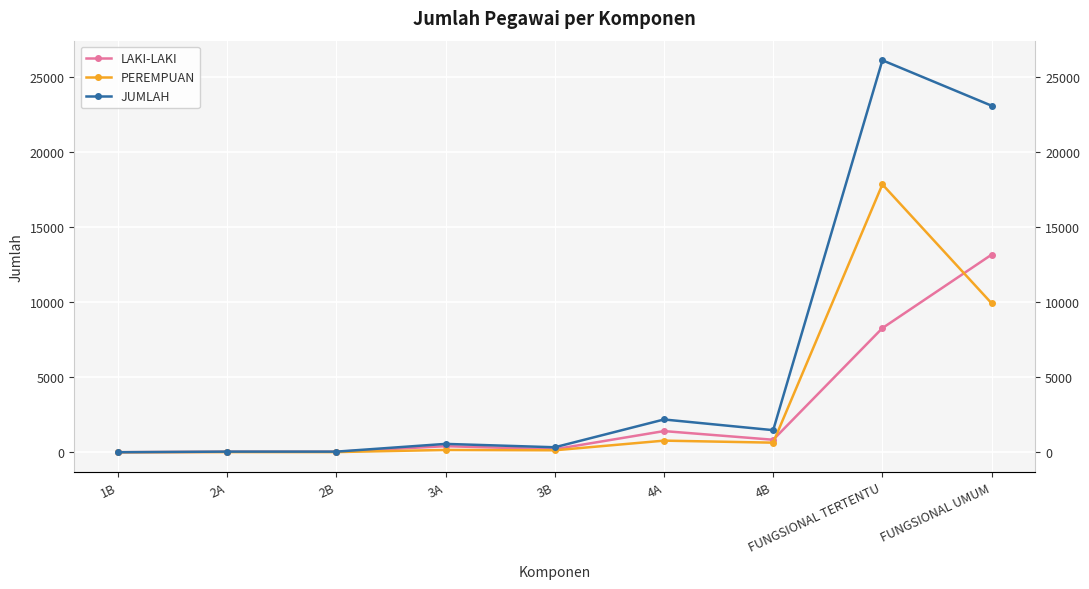

Which category has the lowest value across all series?

1B